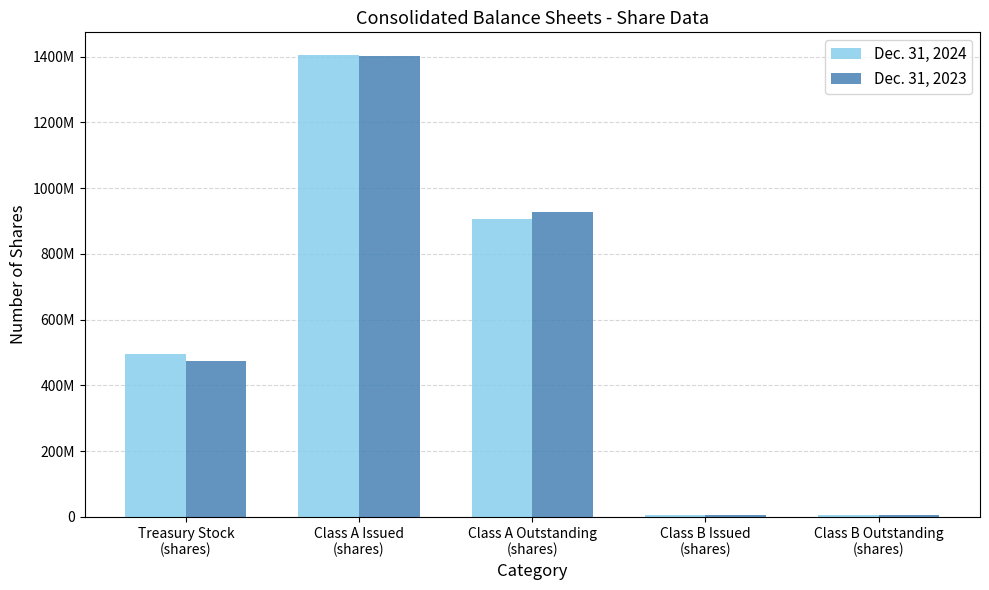

List the series in order of their peak value, lowest first.

Dec. 31, 2023, Dec. 31, 2024